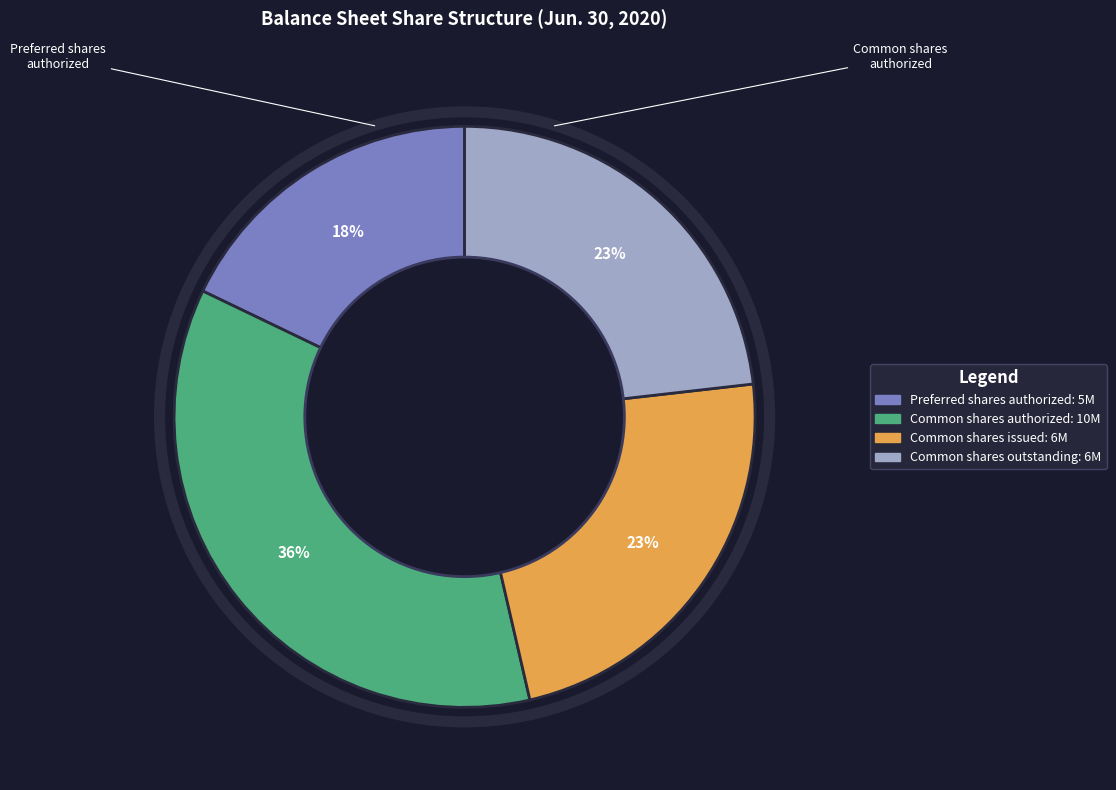

To the nearest percent, what is the average slice percentage?

25%